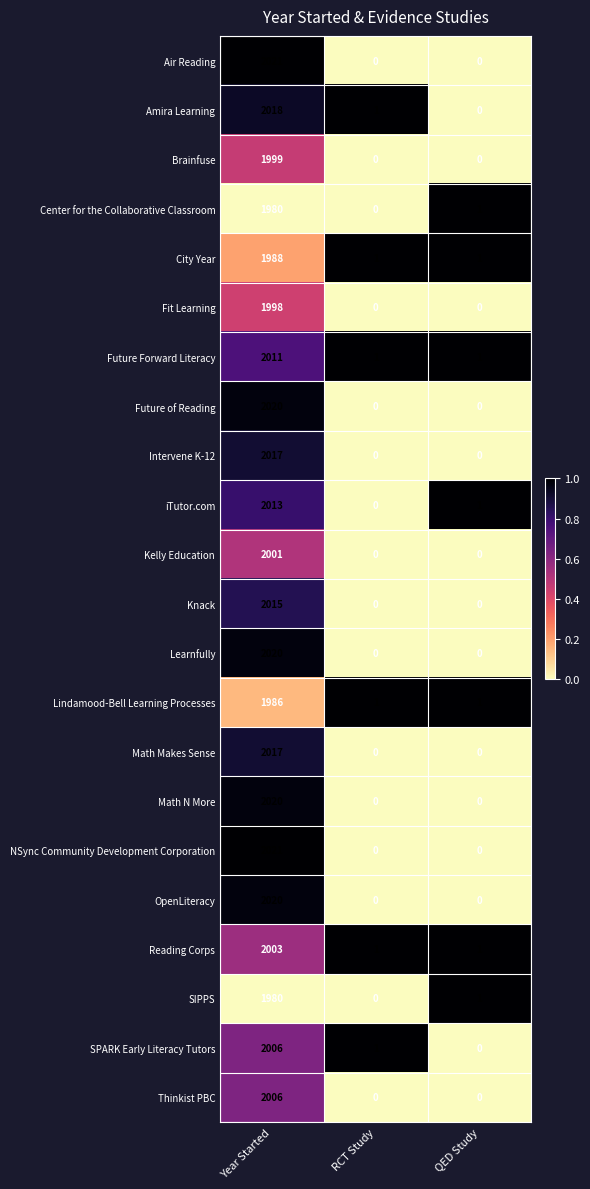

At which label does Kelly Education reach its peak?

Year Started